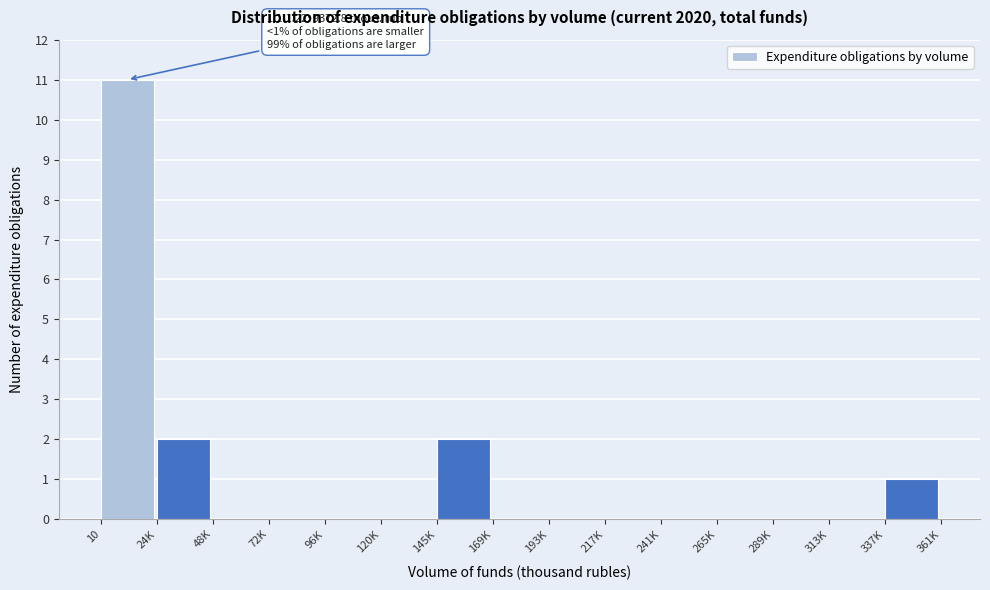

Reading left to right, what are all the values shown in this chart?

10=11	24K=2	48K=0	72K=0	96K=0	120K=0	145K=2	169K=0	193K=0	217K=0	241K=0	265K=0	289K=0	313K=0	337K=1